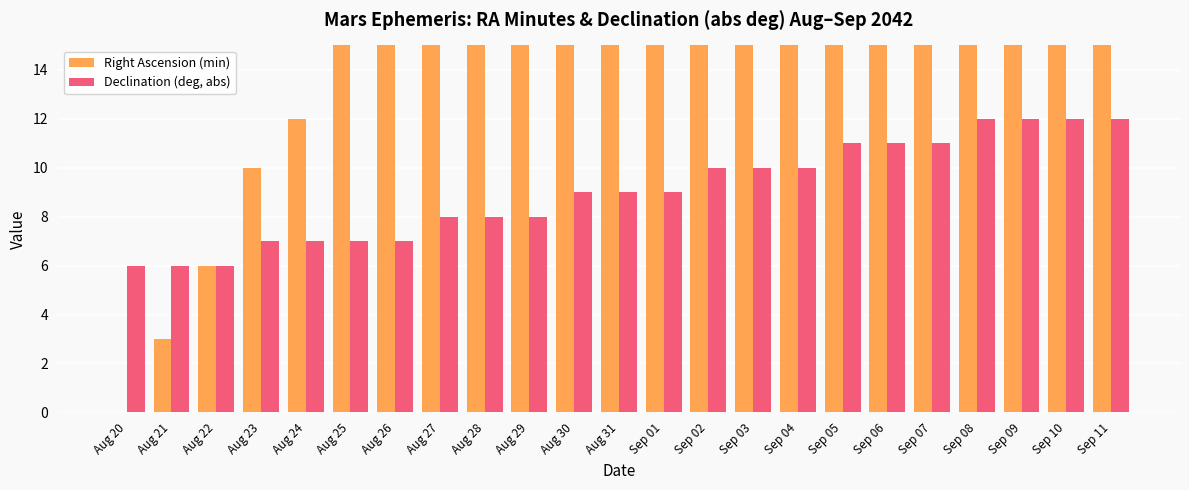

Which has a higher value, Aug 21 or Sep 01?

Sep 01